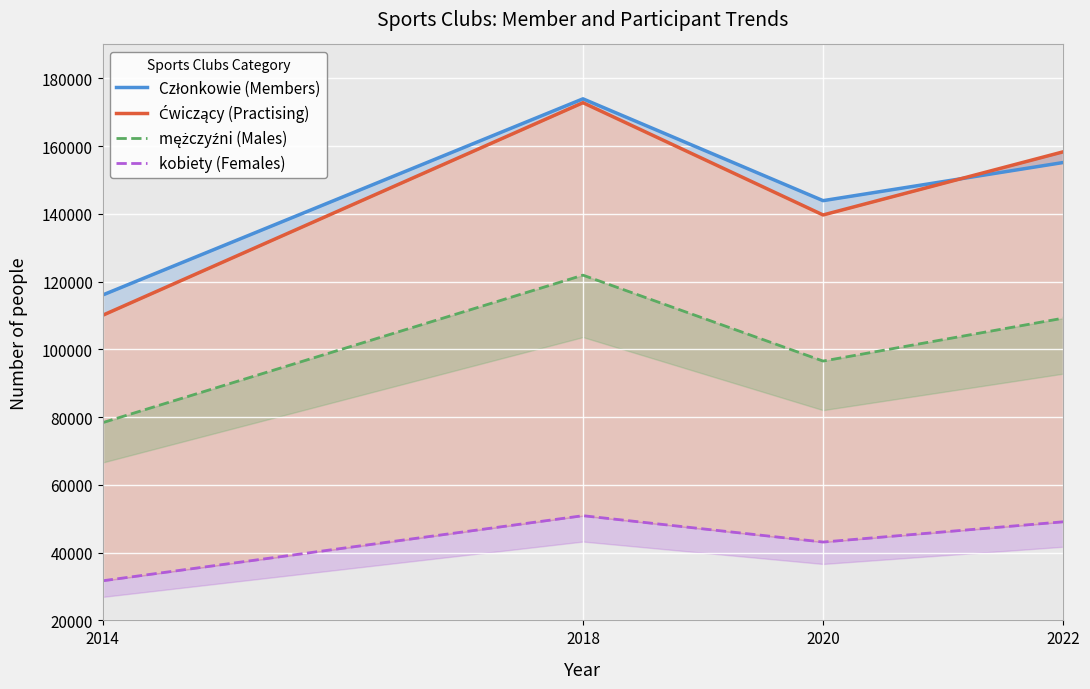

What are all the series names shown in the legend?

Członkowie (Members), Ćwiczący (Practising), mężczyźni (Males), kobiety (Females)